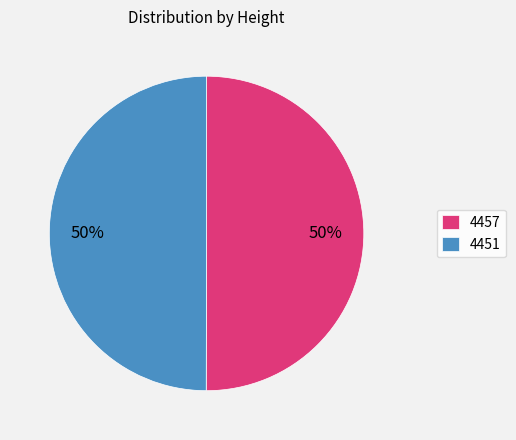

Do 4457 and 4451 together represent more than half of the pie?

Yes